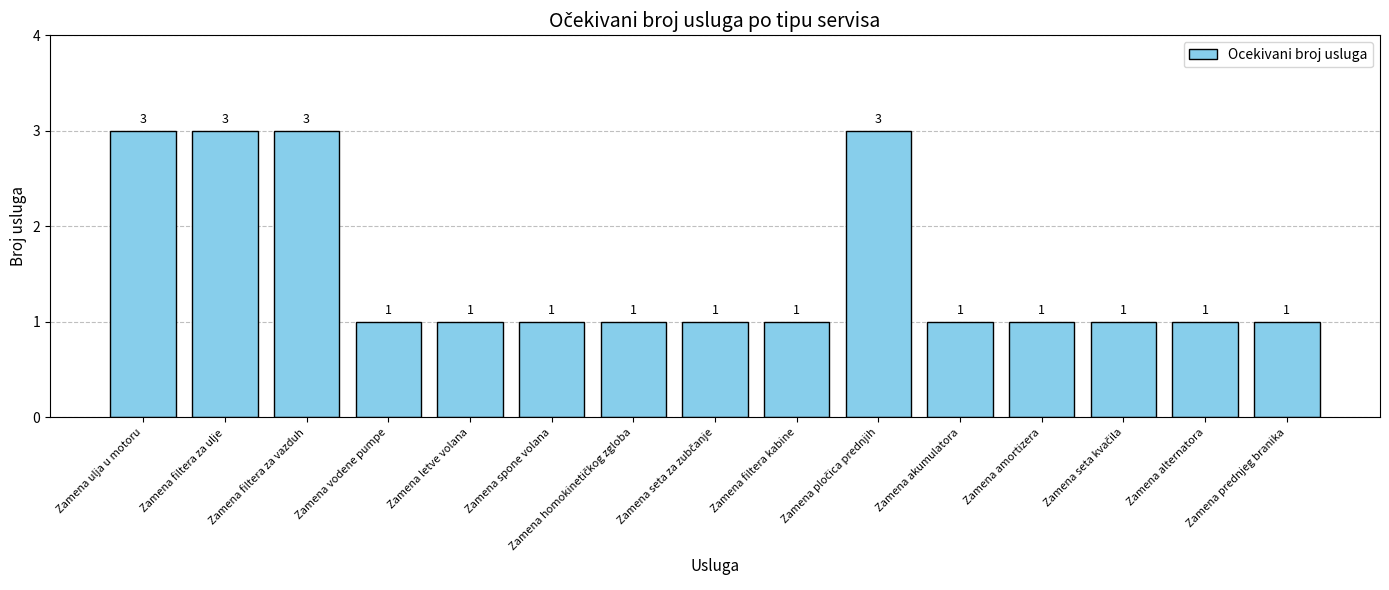

What is the label of the 4th bar from the right?

Zamena amortizera